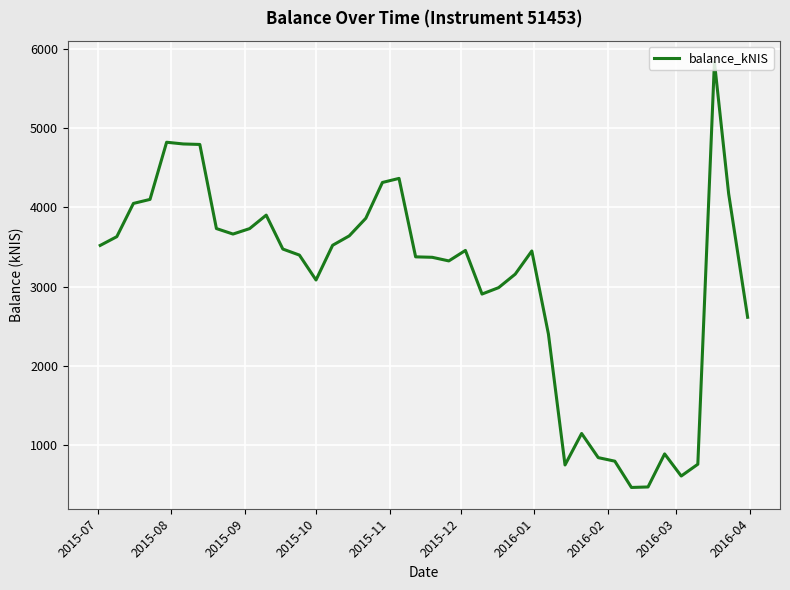

What is the greatest value displayed?

5837.3